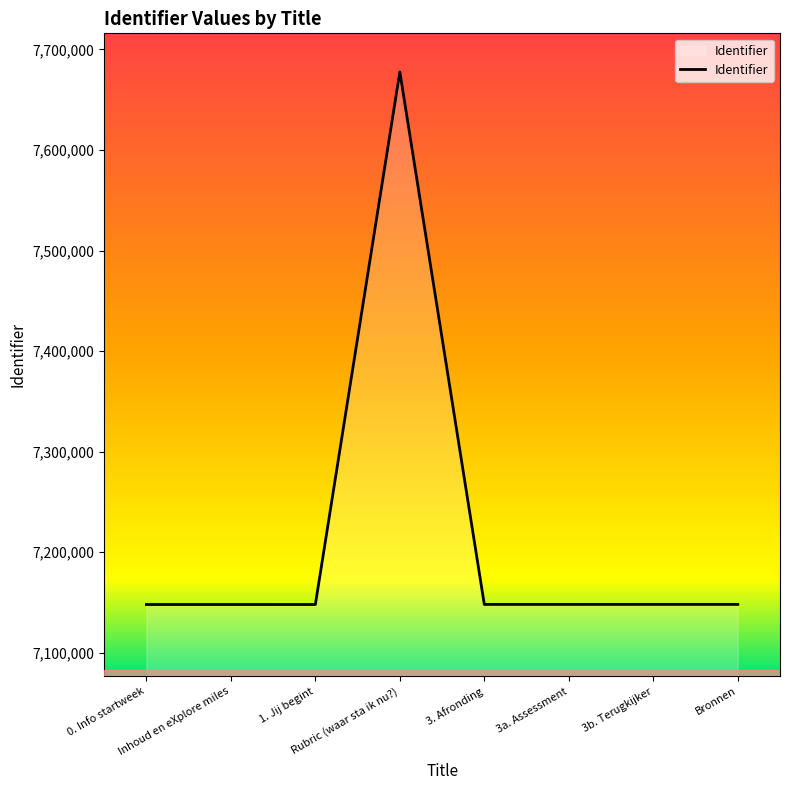

True or false: the data has more than 0 interior local peaks.

True